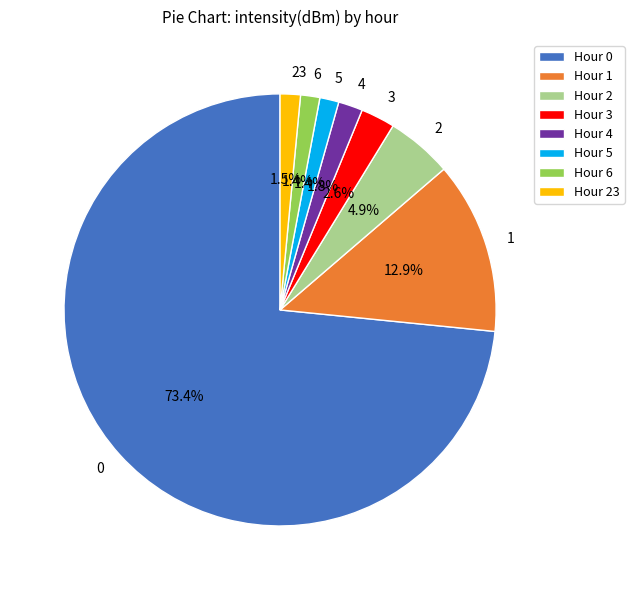

Does 1 account for over 50% of the chart?

No